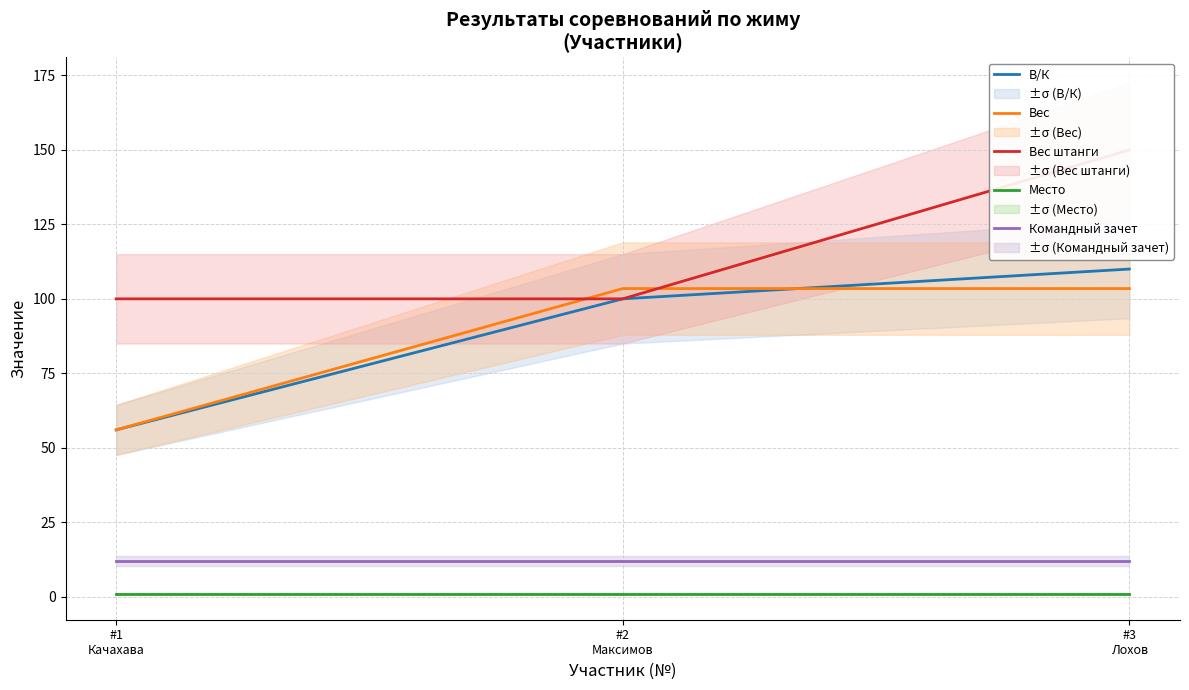

What is the difference between the highest and lowest values at #1
Качахава?

99.0